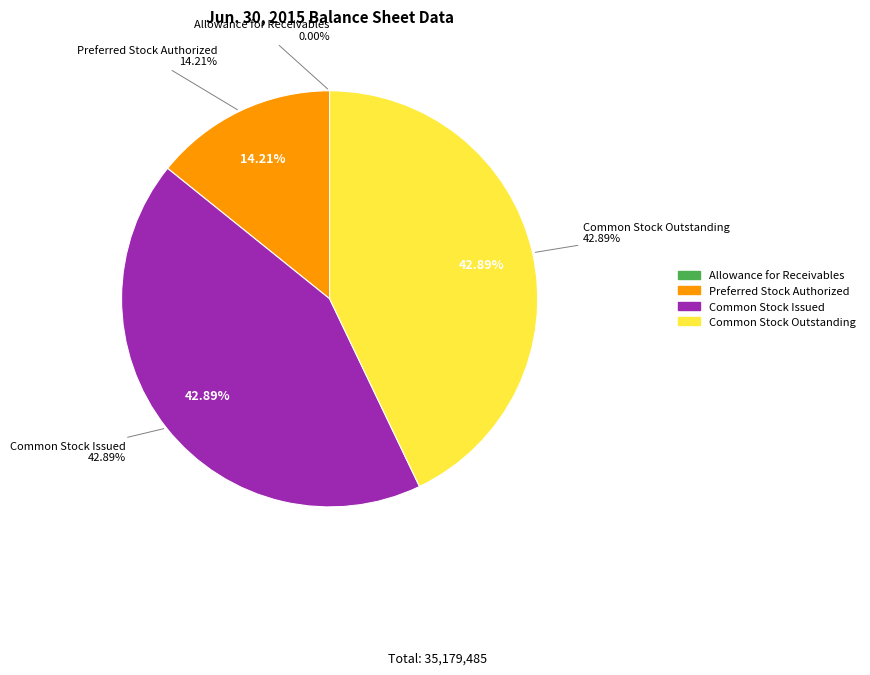

Is there any slice that represents more than half of the pie?

No